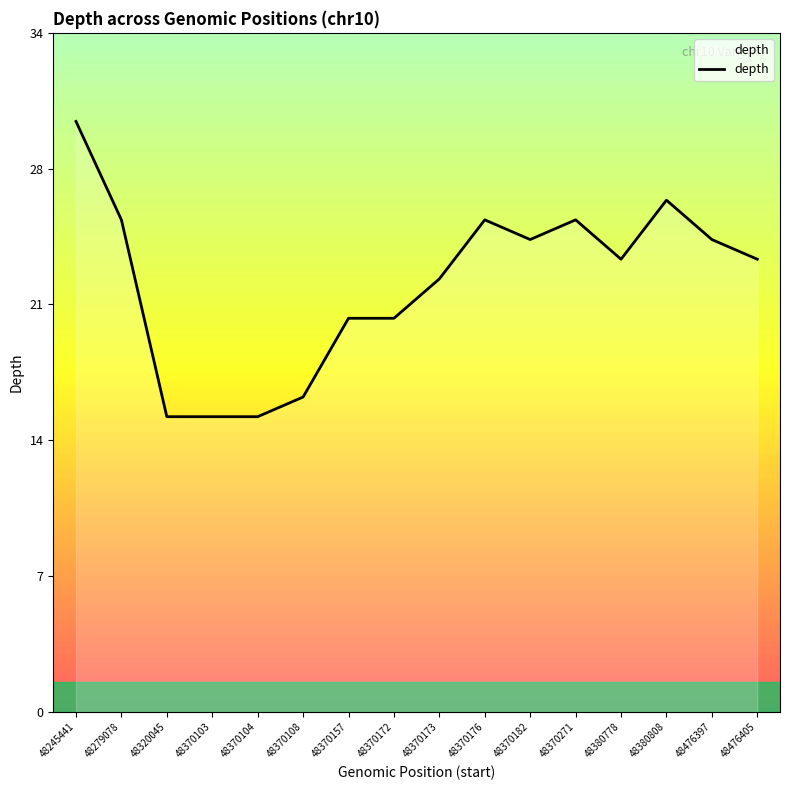

What is the approximate value at 48370176?

25